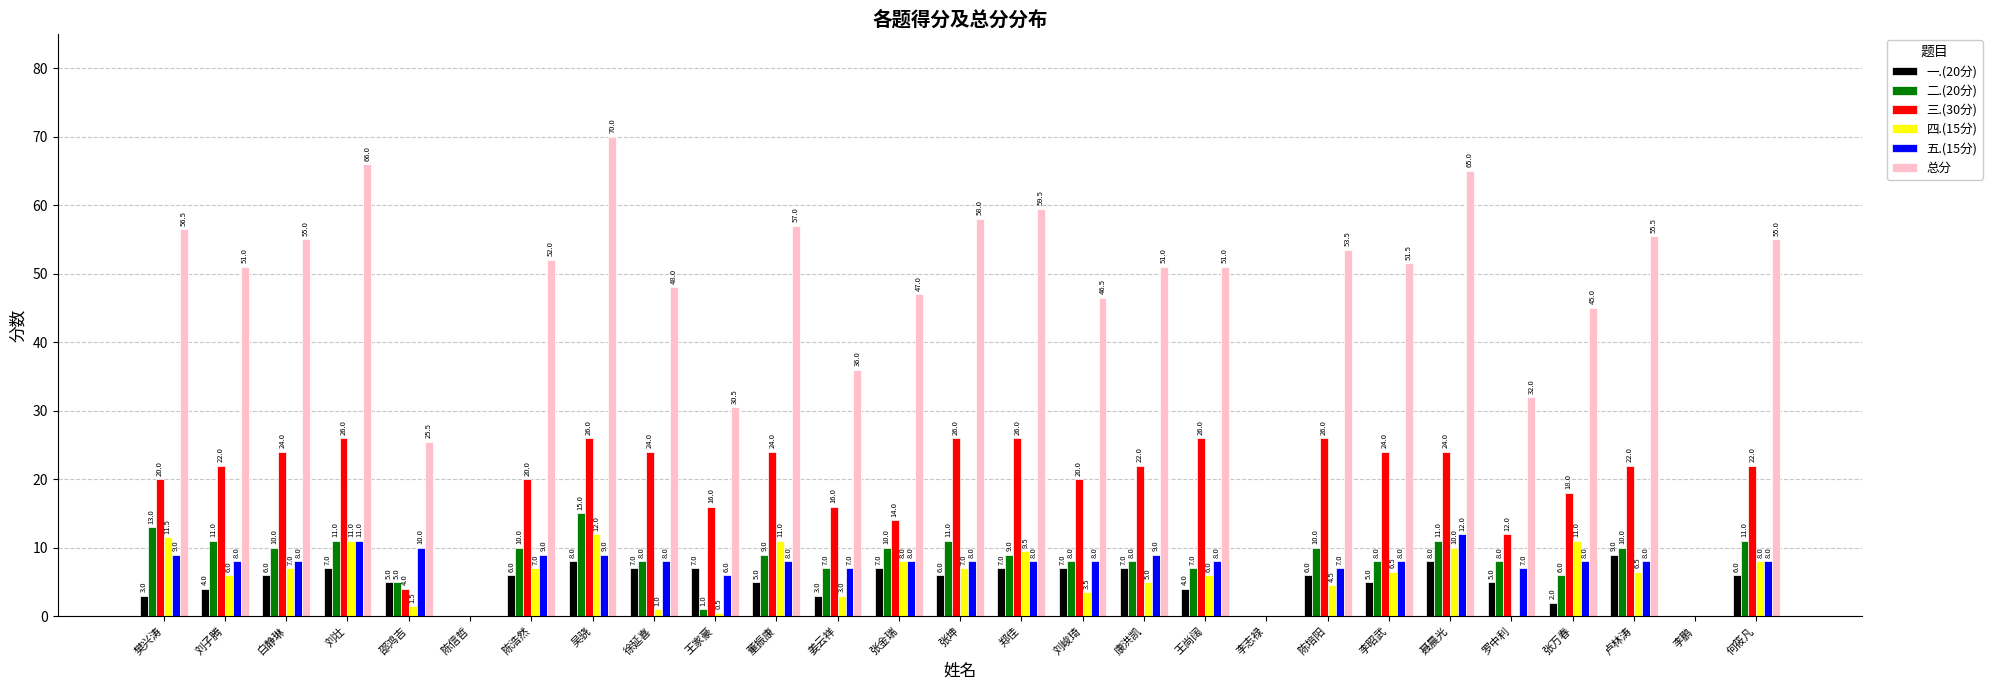

What is the approximate value of 四.(15分) at 郑佳?

9.5